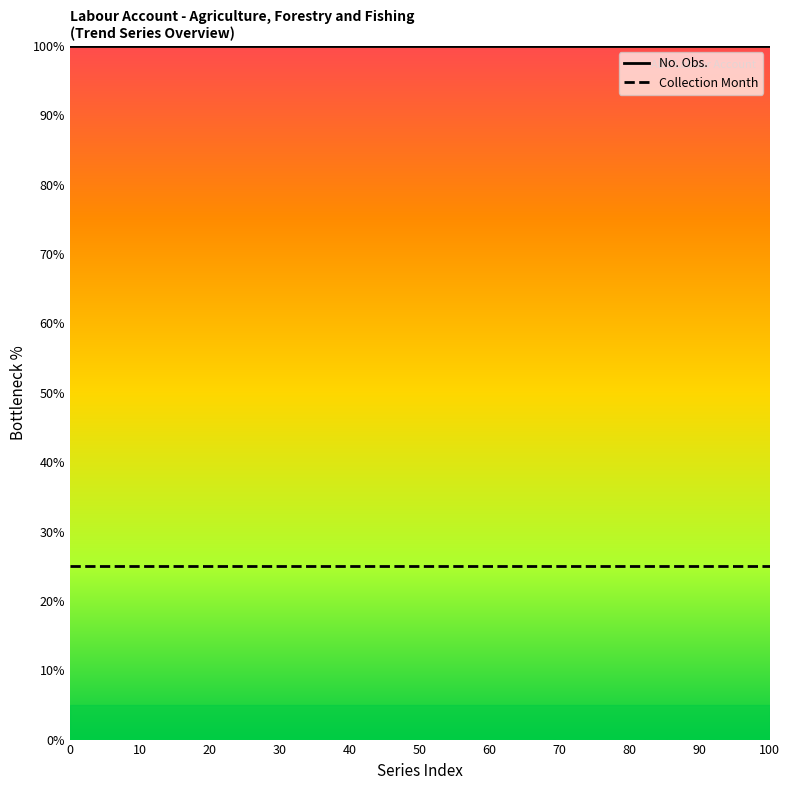

Reading left to right, what are all the values shown in this chart?

No. Obs.: 100	100	100	100	100	100	100	100	100	100	100	100	100	100	100	100	100	100	100	100
Collection Month: 25	25	25	25	25	25	25	25	25	25	25	25	25	25	25	25	25	25	25	25